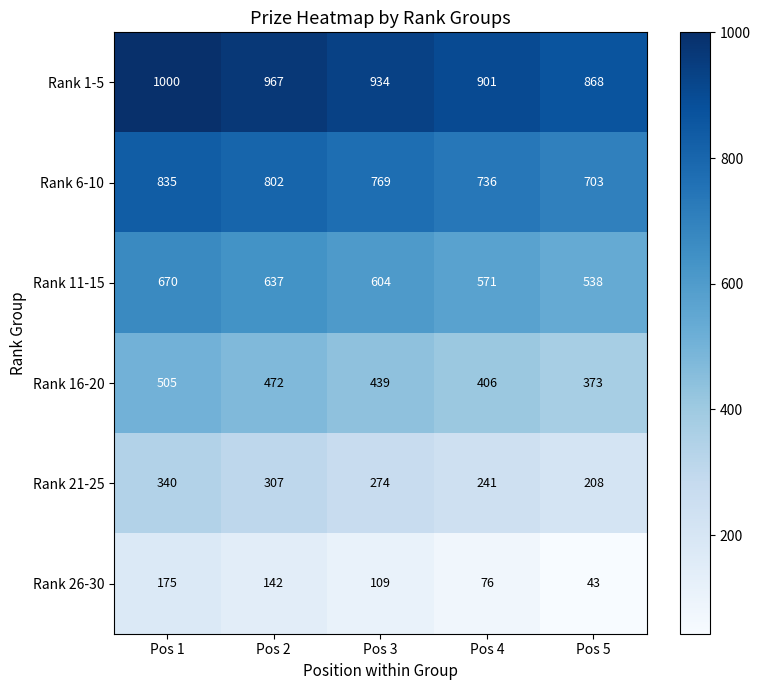

List the series in order of their overall mean, highest first.

Rank 1-5, Rank 6-10, Rank 11-15, Rank 16-20, Rank 21-25, Rank 26-30